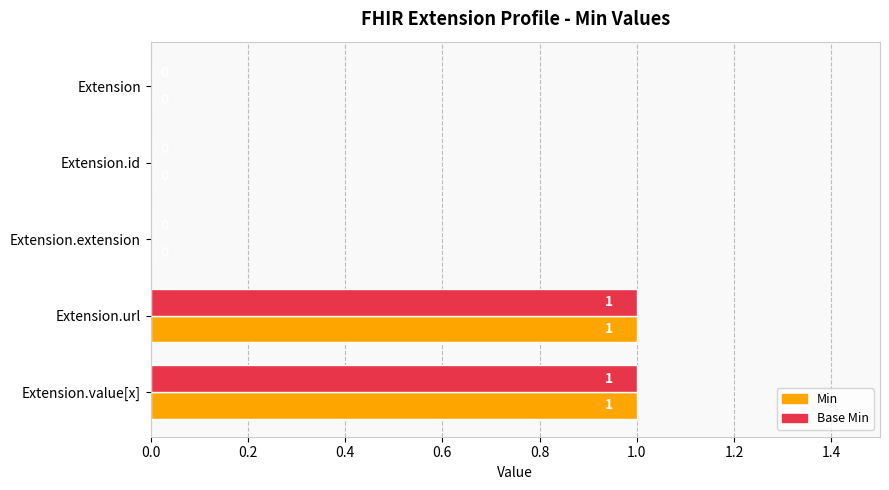

How many Min values are between 0 and 1?

5